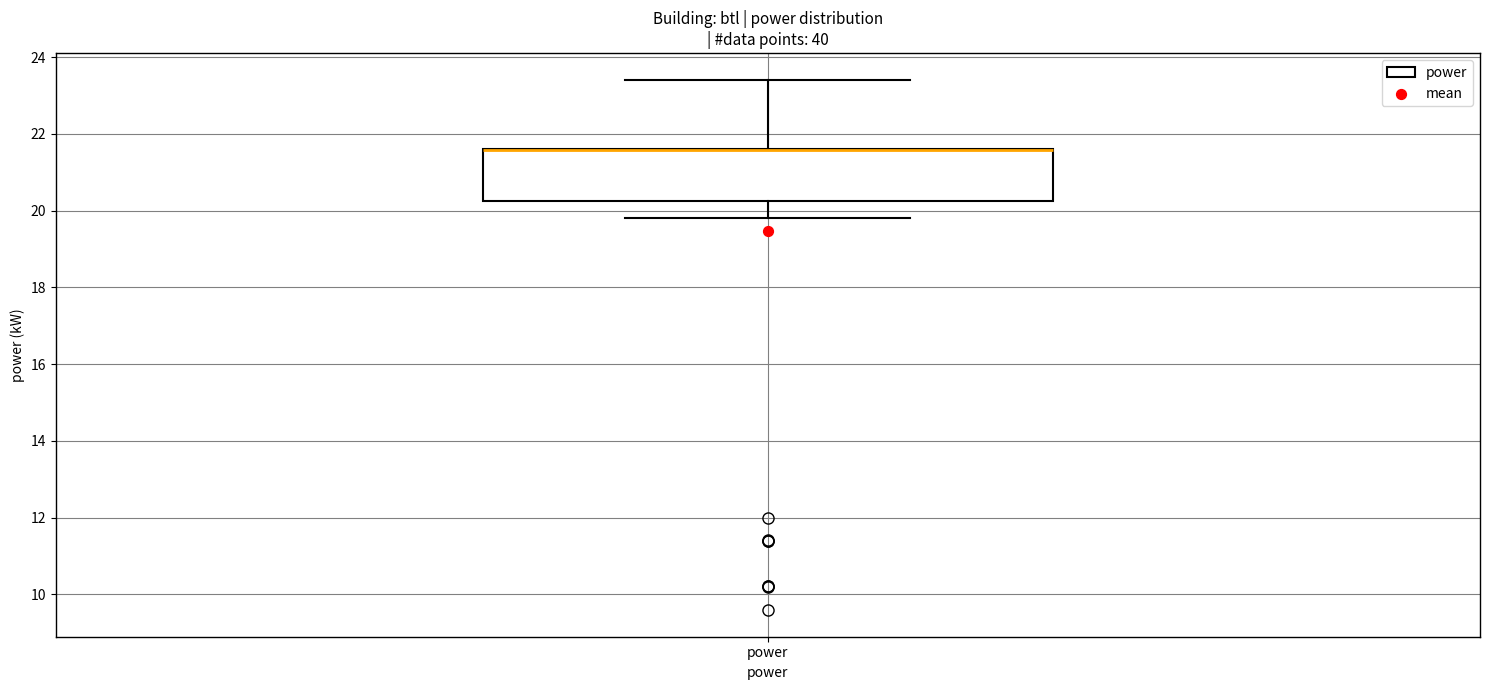

Read this box plot against the y-axis: the position of the median line, the range covered by the box, and the ends of both whiskers. The values are not printed on the chart, so give them approximately, as read against the axis.

median 21.6 (drawn on the box's upper edge), box 20.2 to 21.6, whiskers 19.8 to 23.4